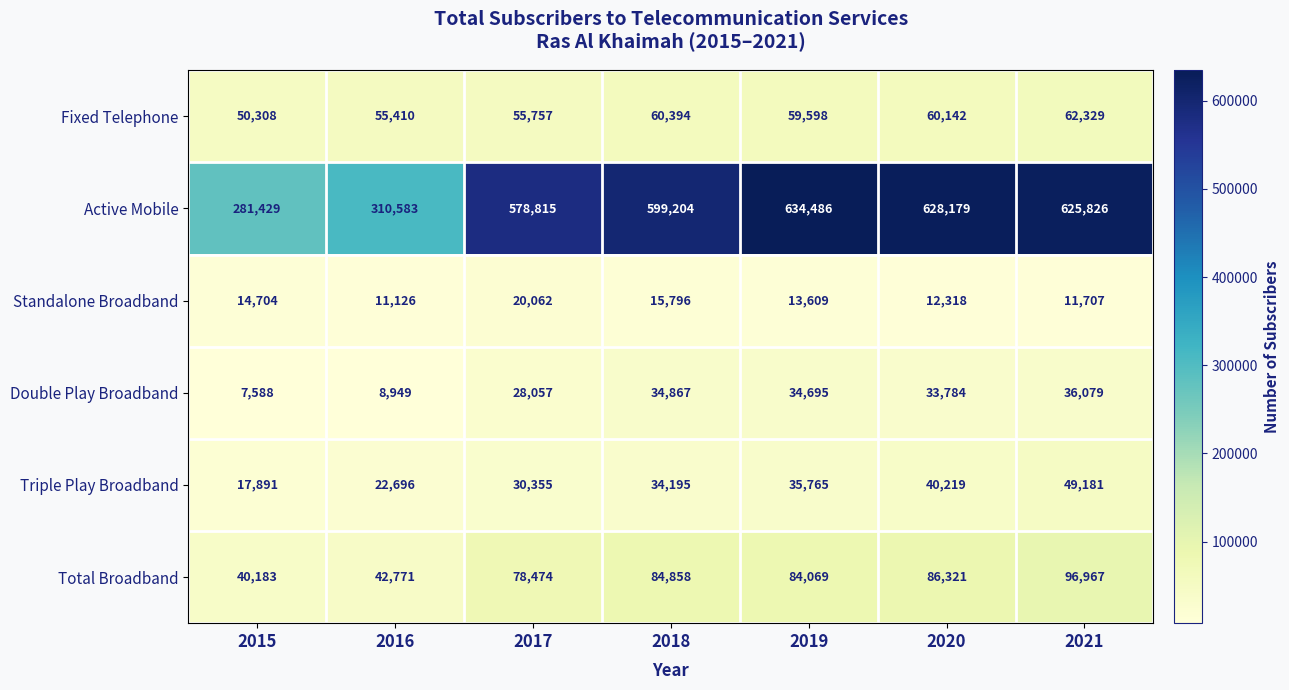

Which series changed the most between 2016 and 2018?

Active Mobile